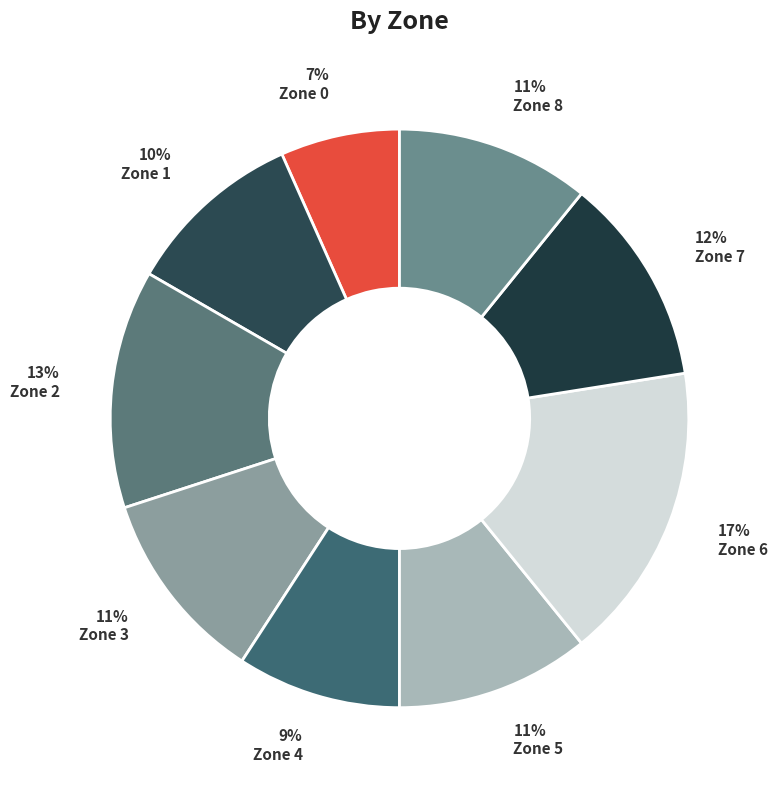

Count the number of slices in the pie.

9